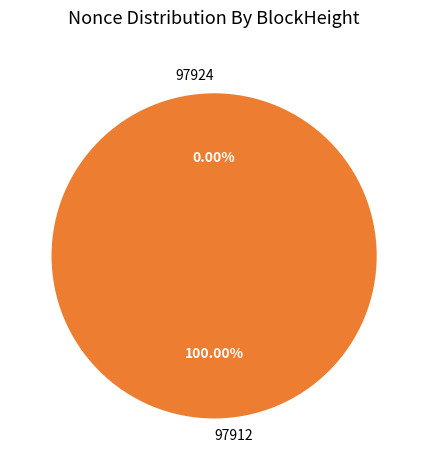

Combined, what portion of the pie is 97924 and 97912?

100.0%